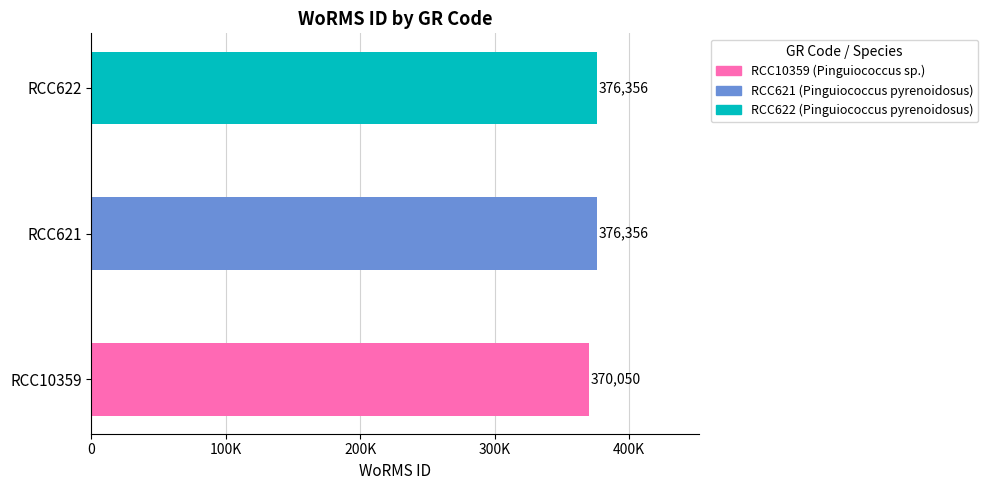

How many values are below 376356?

1